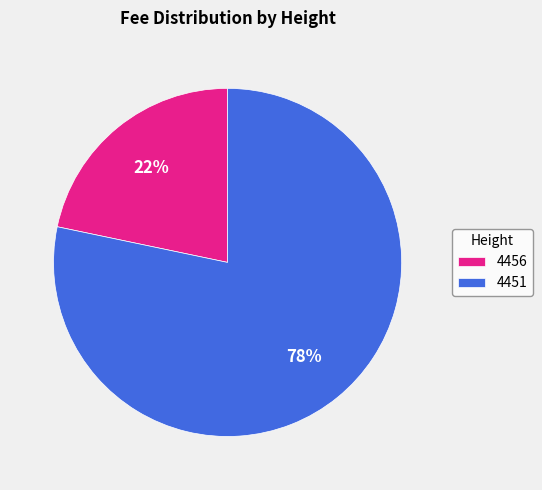

What is the ratio of the value at 4456 to the value at 4451?

0.3